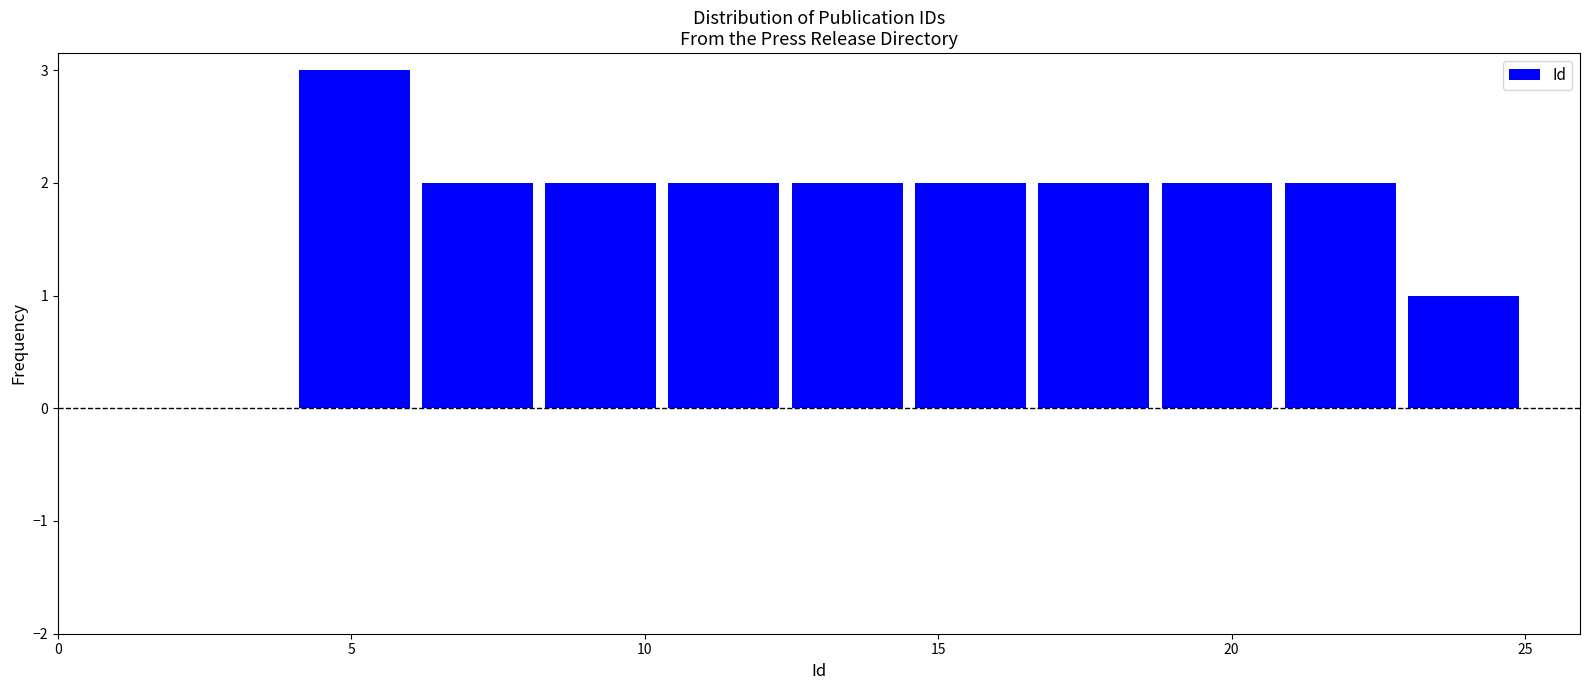

Over which range of the x-axis is the bar tallest?

4.0 to 6.1